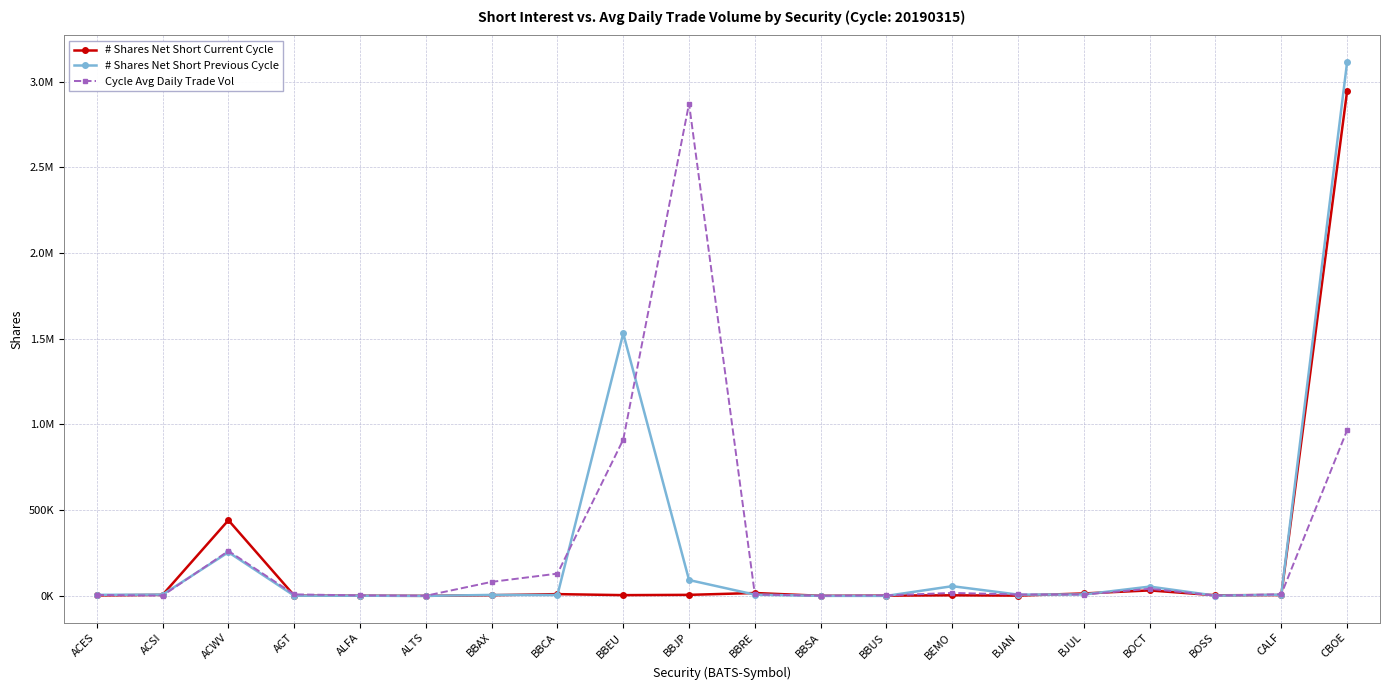

What is the value of the # Shares Net Short Previous Cycle point at the 11th from the left?

7124